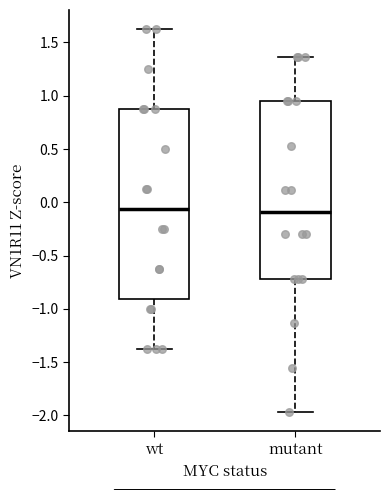

Which box is the tallest, from its lower edge to its upper edge?

wt